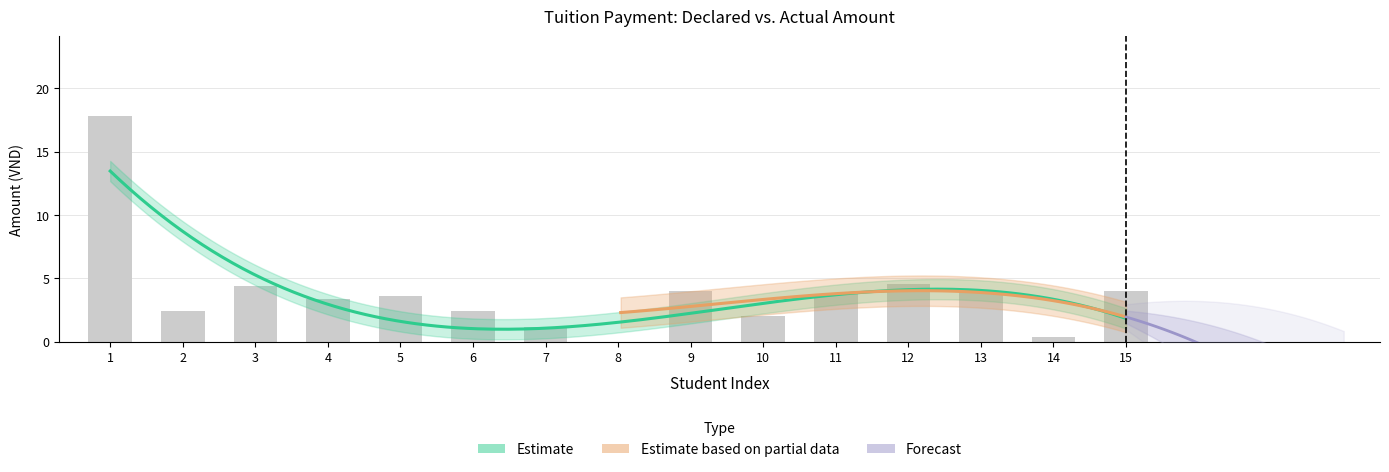

List the labels in order of value, smallest first.

8, 14, 7, 10, 2, 6, 4, 5, 11, 9, 13, 15, 3, 12, 1